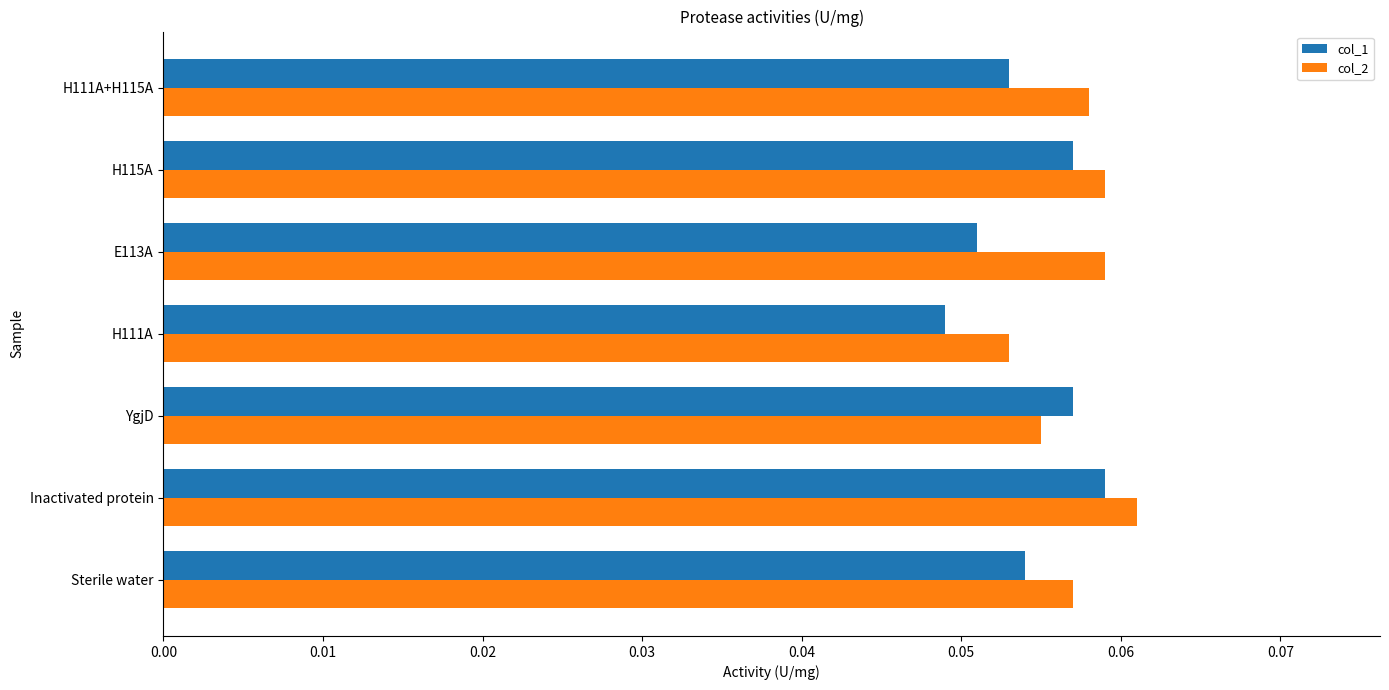

At which label does col_2 reach its minimum?

H111A